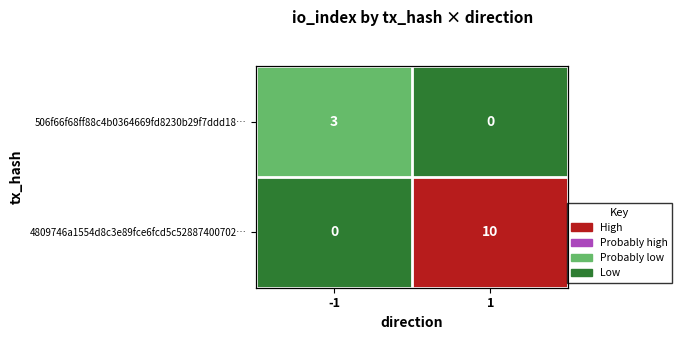

Between -1 and 1, which series saw the biggest shift?

4809746a1554d8c3e89fce6fcd5c52887400702…